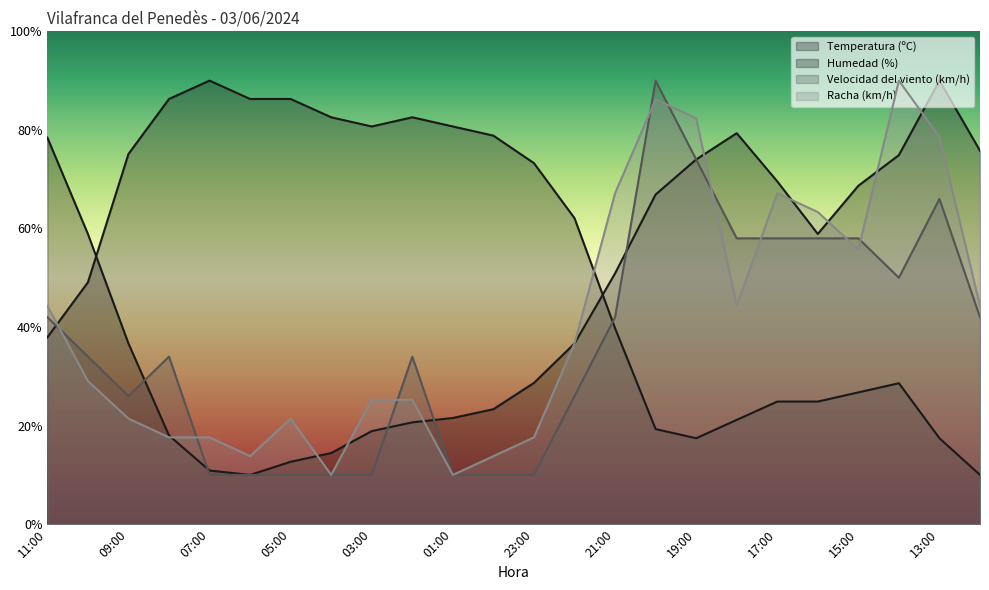

The Temperatura (ºC) series shows 21.0 at 21:00. True or false?

False